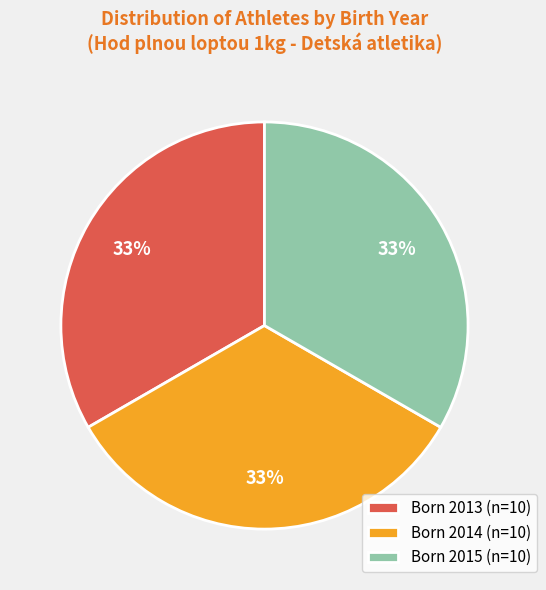

Does any single category account for the majority?

No